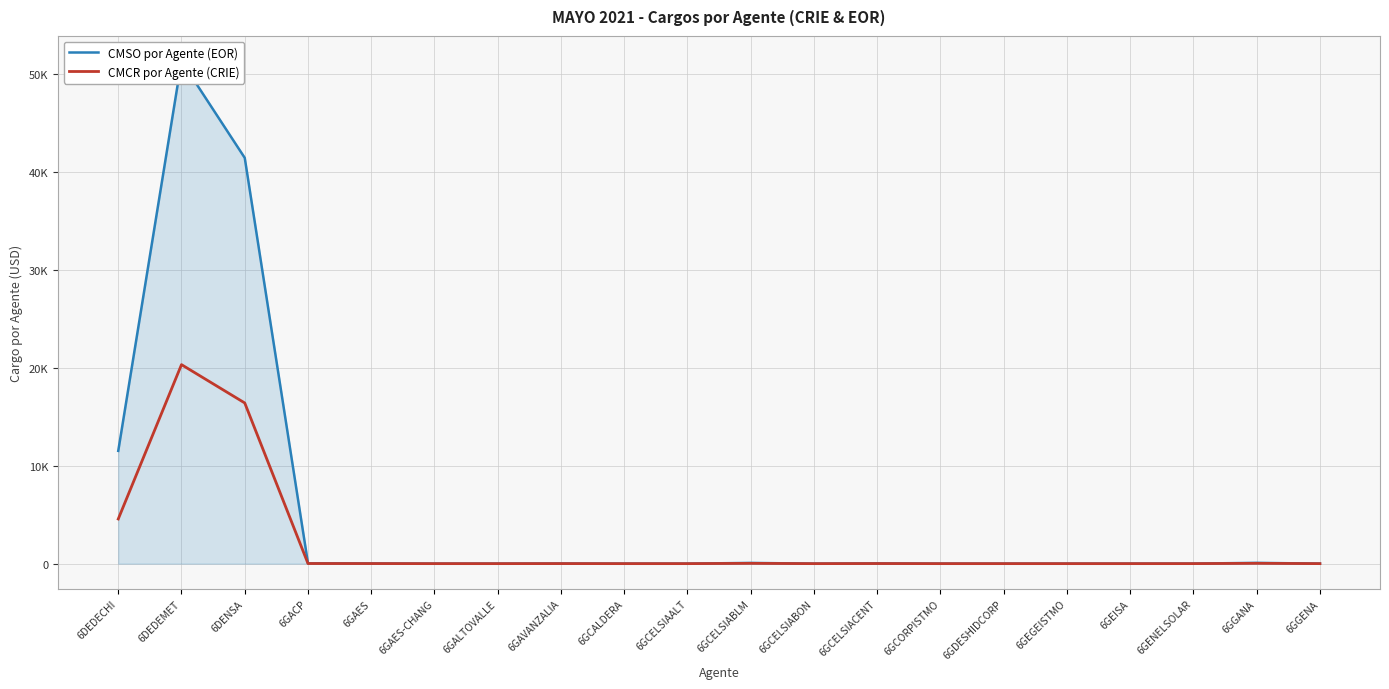

At which label does CMSO por Agente (EOR) first exceed 4?

6DEDECHI